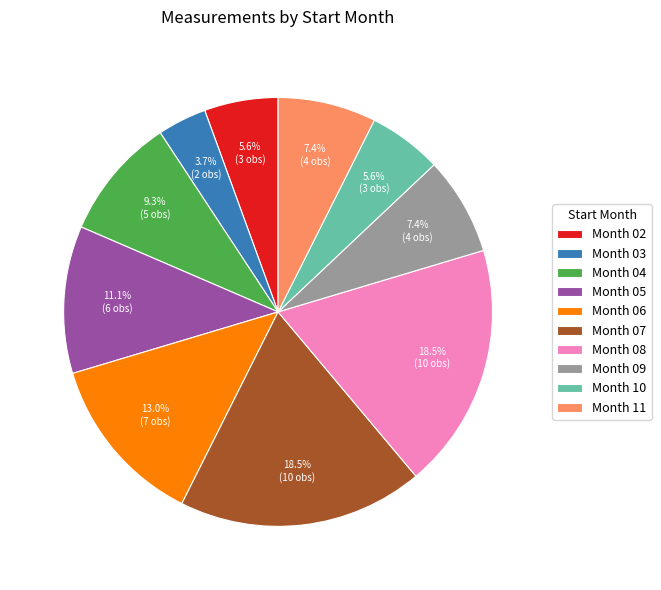

Is the sum of Month 07 and Month 02 greater than half?

No